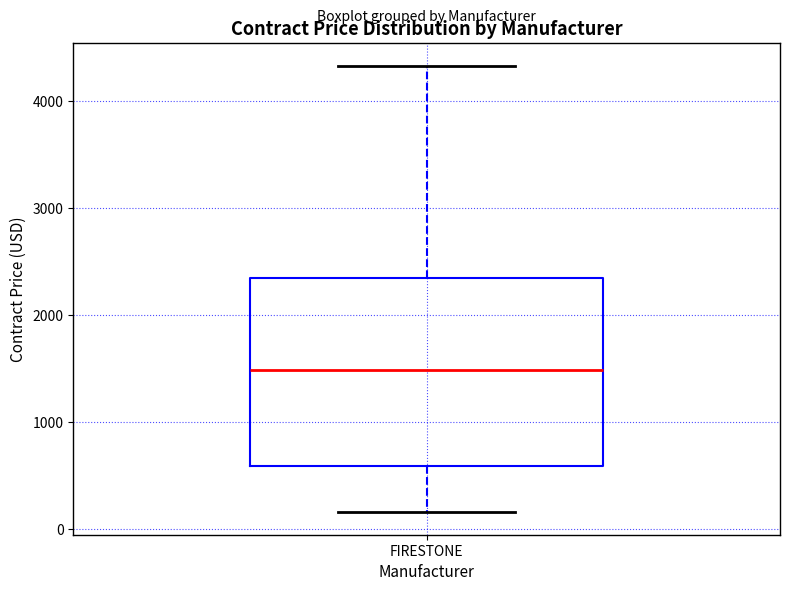

Read this box plot against the y-axis: the position of the median line, the range covered by the box, and the ends of both whiskers. The values are not printed on the chart, so give them approximately, as read against the axis.

median 1500, box 600 to 2300, whiskers 200 to 4300